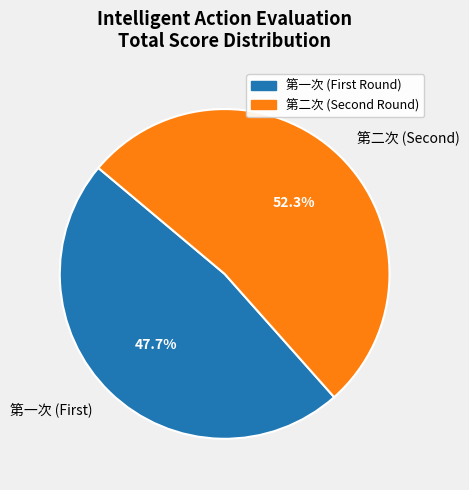

Is there a majority slice in this chart?

Yes